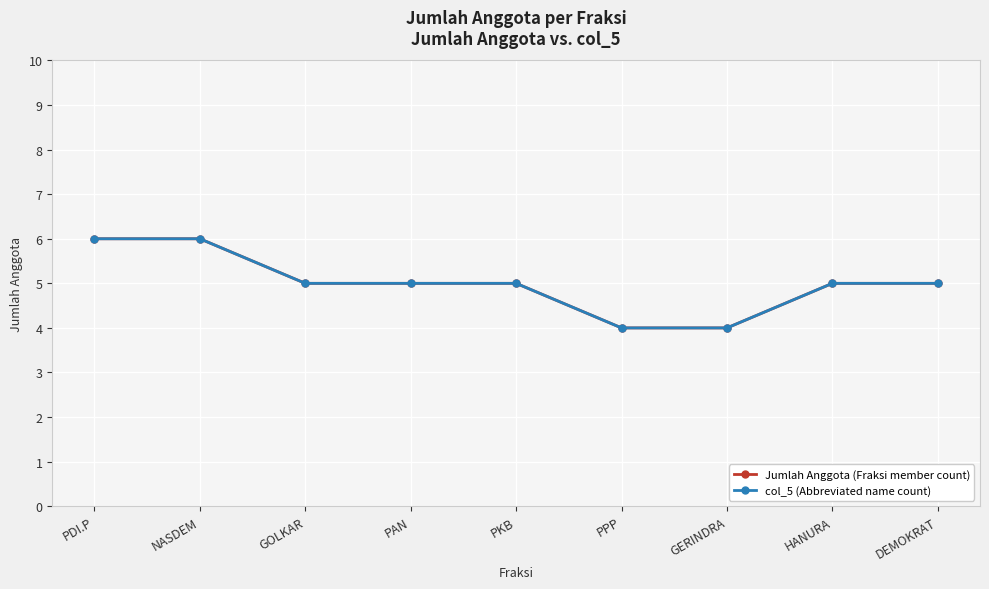

At how many categories does at least one series exceed 5?

2